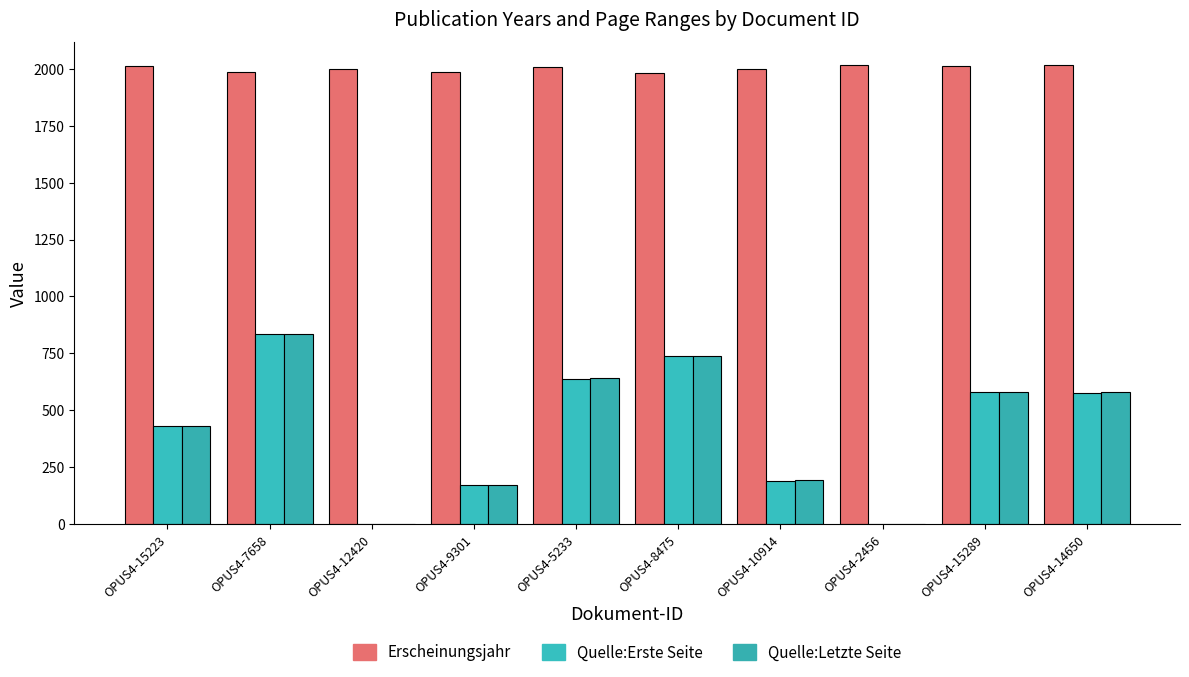

Is it true that Quelle:Erste Seite equals 0 at OPUS4-2456?

True